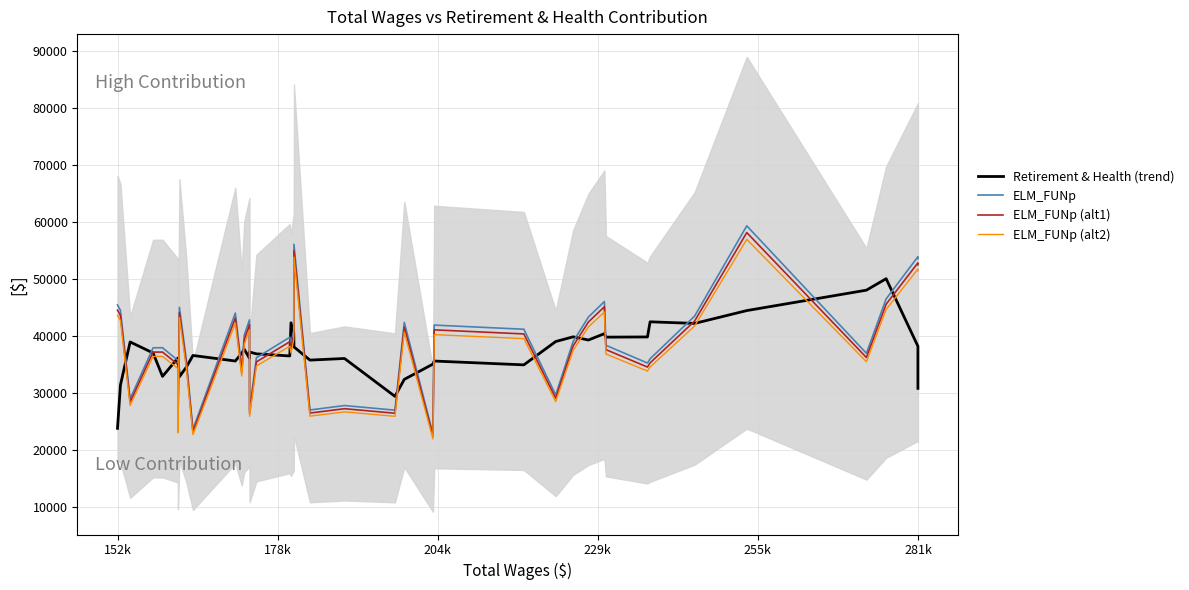

True or false: ELM_FUNp (alt1) has a value of 44900.7 at 14.

False